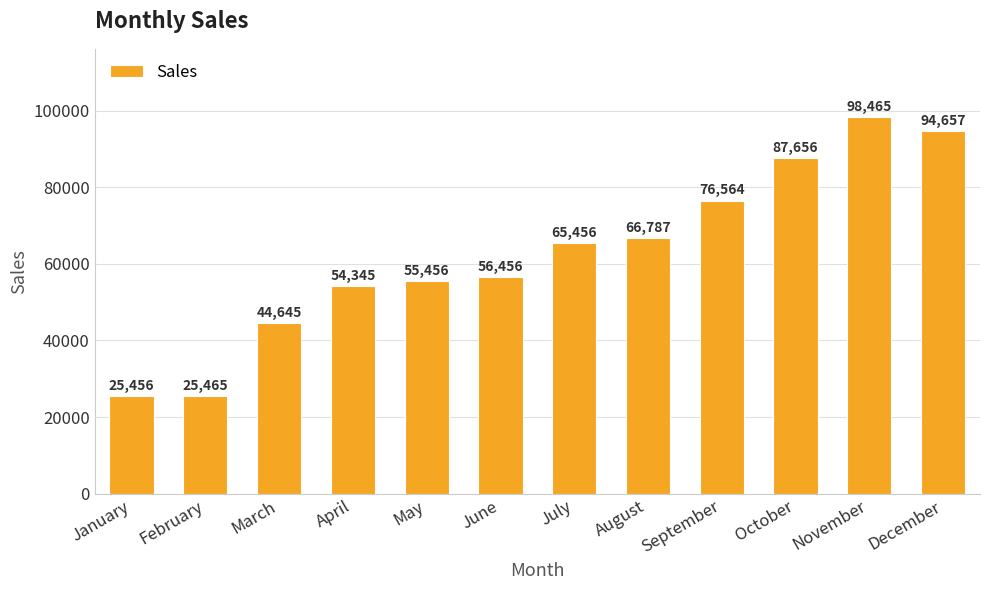

Approximately how many times larger is the value at November compared to February?

3.9